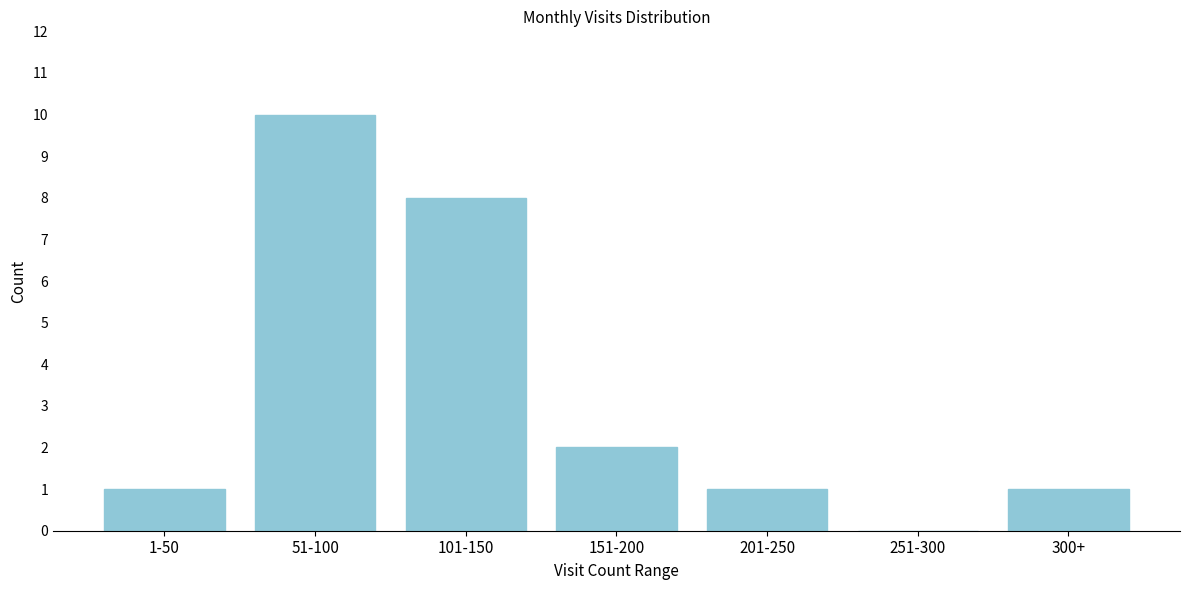

Reading left to right, transcribe all the data shown in this chart.

1-50=1	51-100=10	101-150=8	151-200=2	201-250=1	251-300=0	300+=1